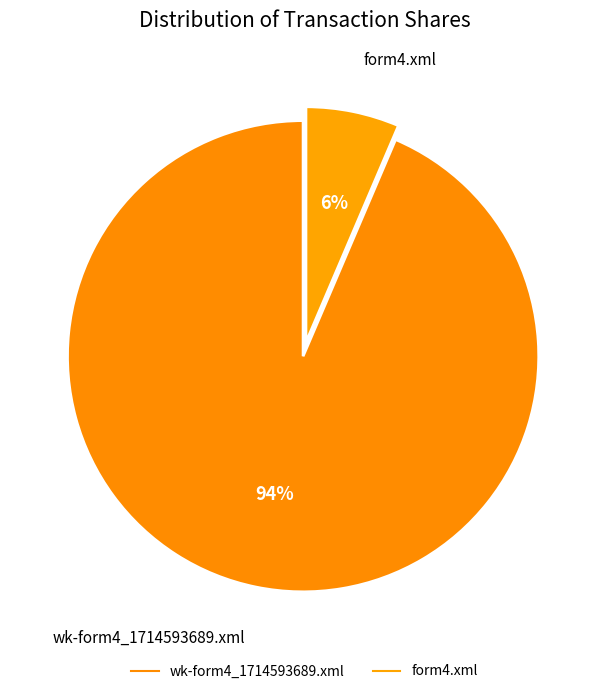

Is there a majority slice in this chart?

Yes